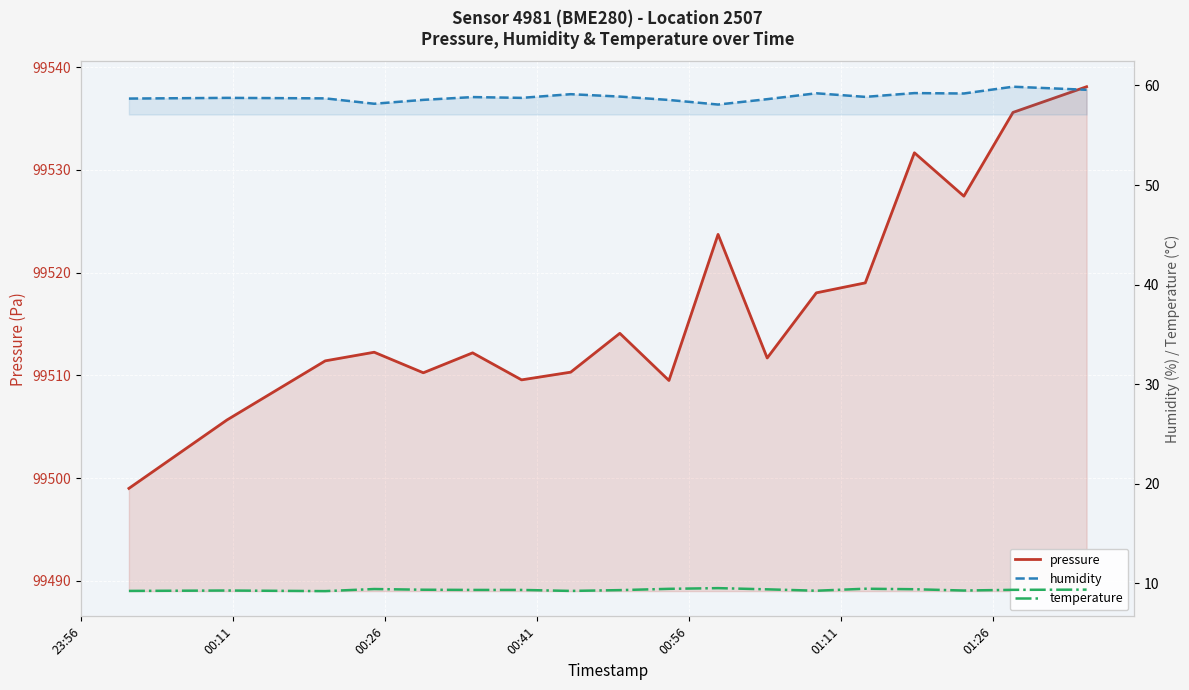

Count the number of data series in this chart.

3